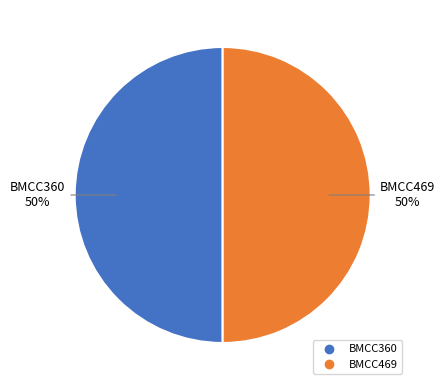

Count the number of slices in the pie.

2